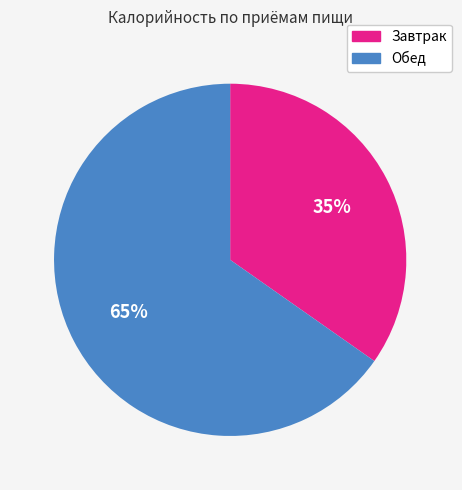

Is there any slice that represents more than half of the pie?

Yes